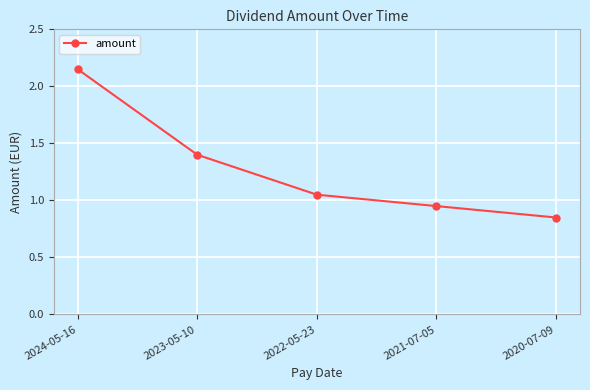

What is the difference between the maximum and minimum values?

1.3